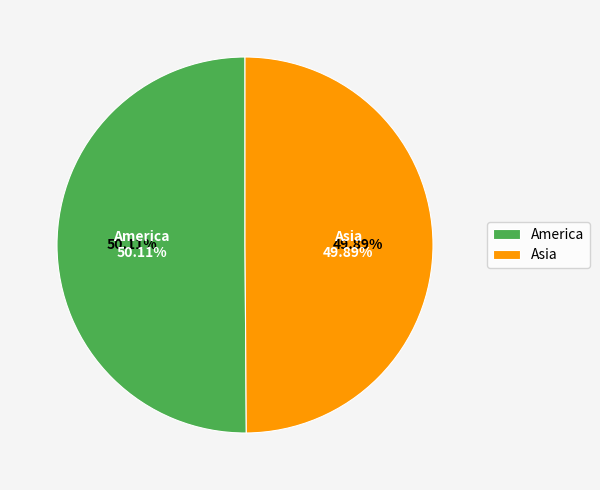

Which has a higher value, Asia or America?

America